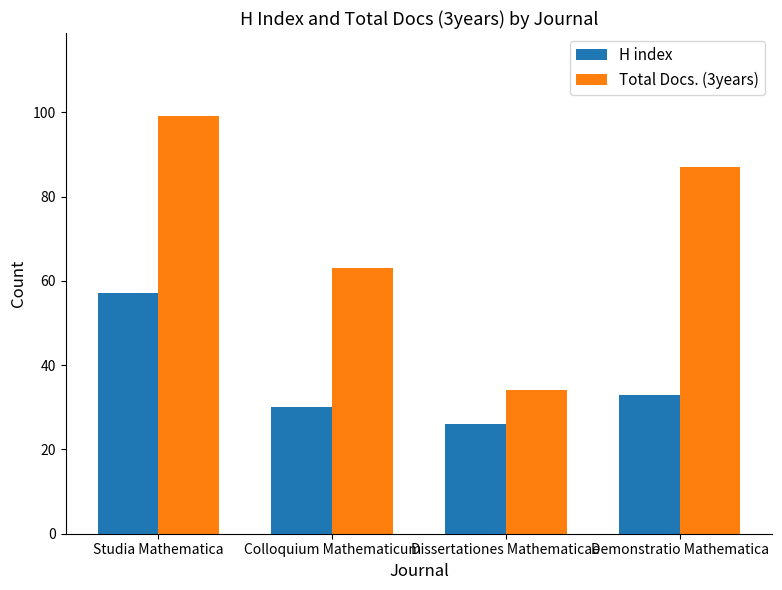

What is the difference between the maximum and minimum values in the H index series?

31